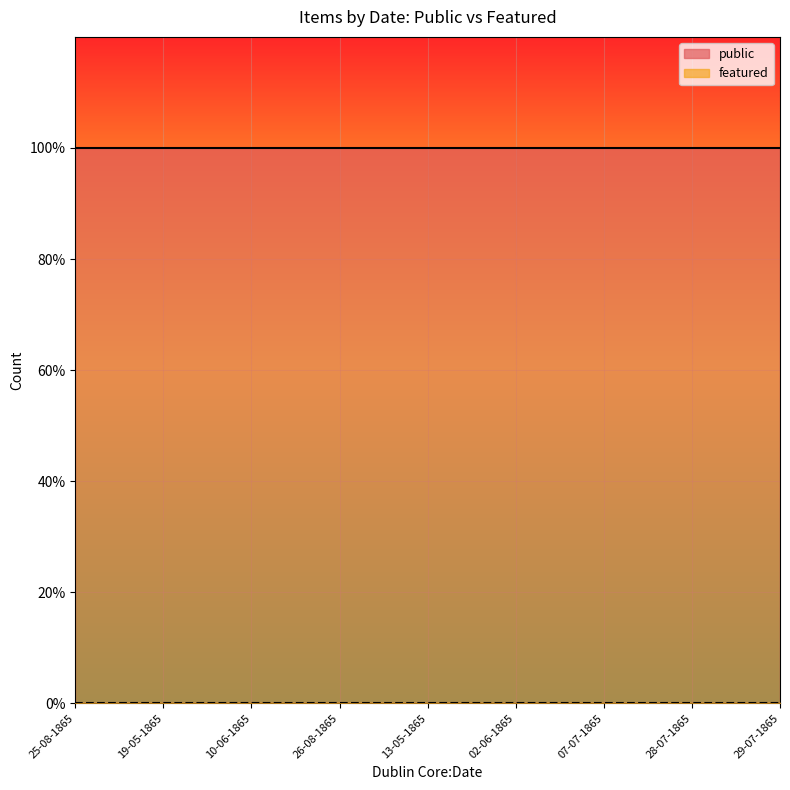

List the series in order of their overall mean, lowest first.

featured, public